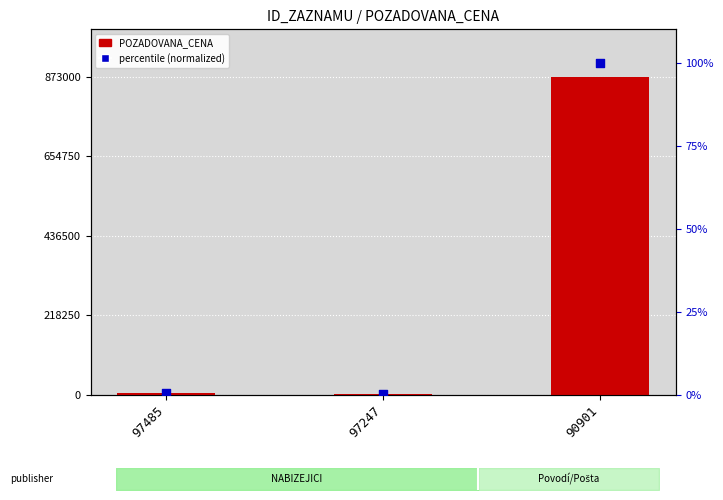

What is the total value across all series at 90901?

873100.0